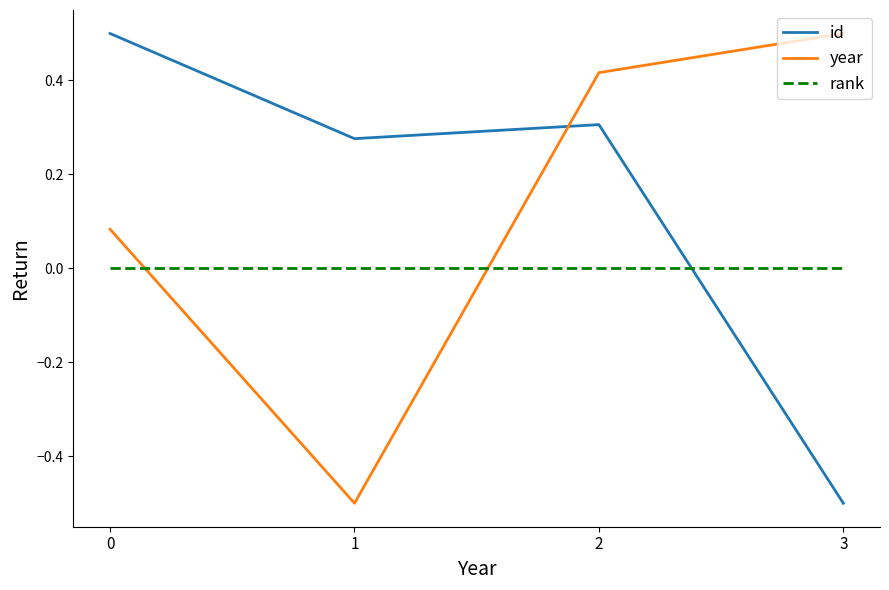

What is the spread (max minus min) of values at 1?

0.8